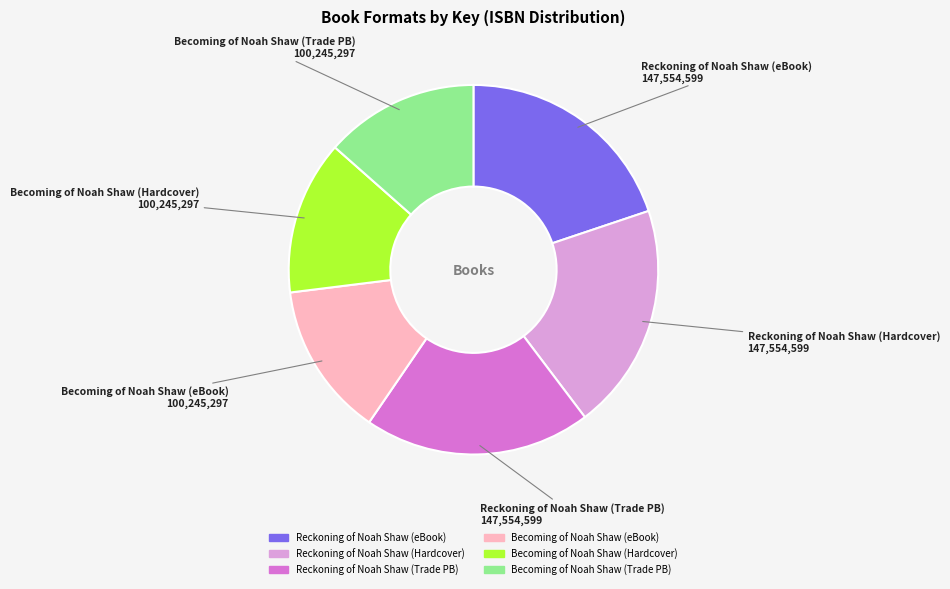

Does any single category account for the majority?

No